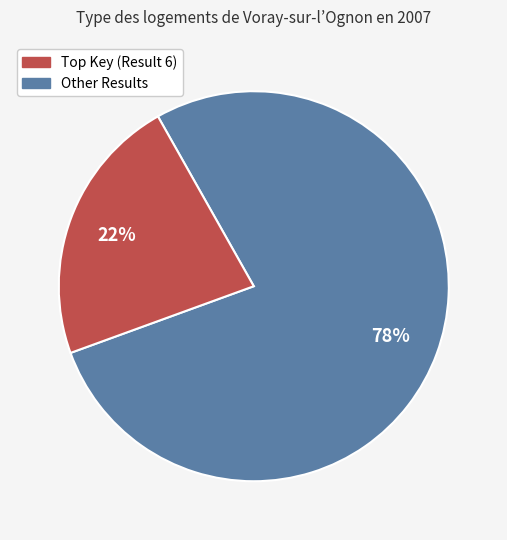

To the nearest percent, what is the average slice percentage?

50%